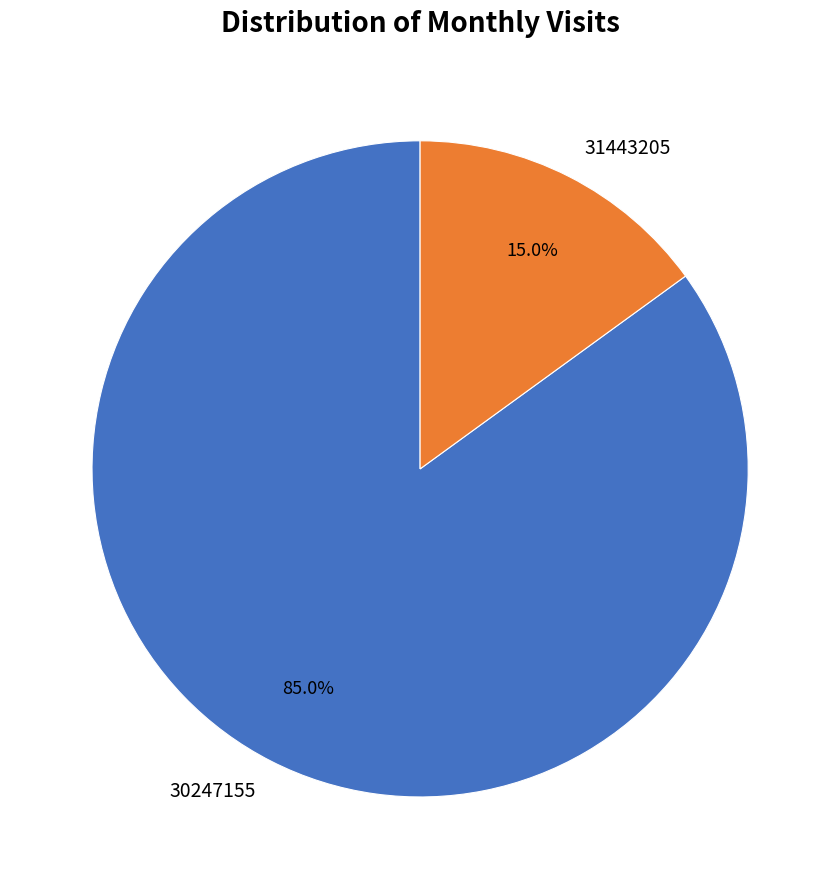

To the nearest percent, what is the difference between the 30247155 and 31443205 slice percentages?

70%